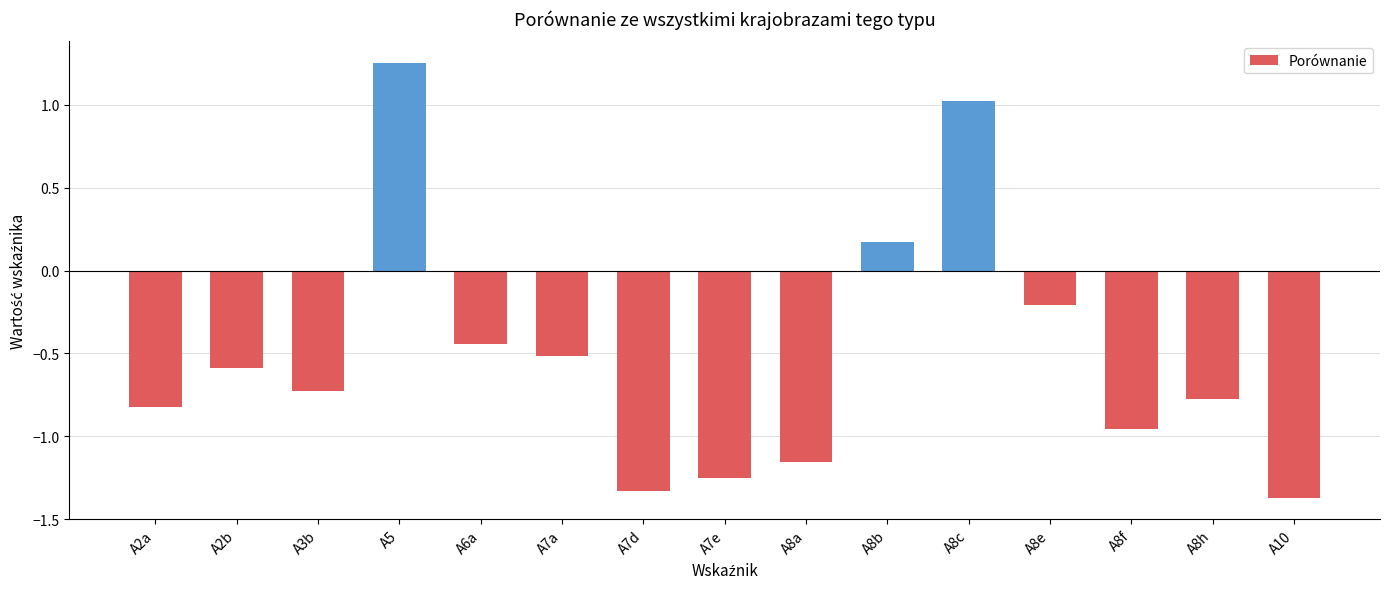

At which category does the chart reach its minimum across all series?

A10